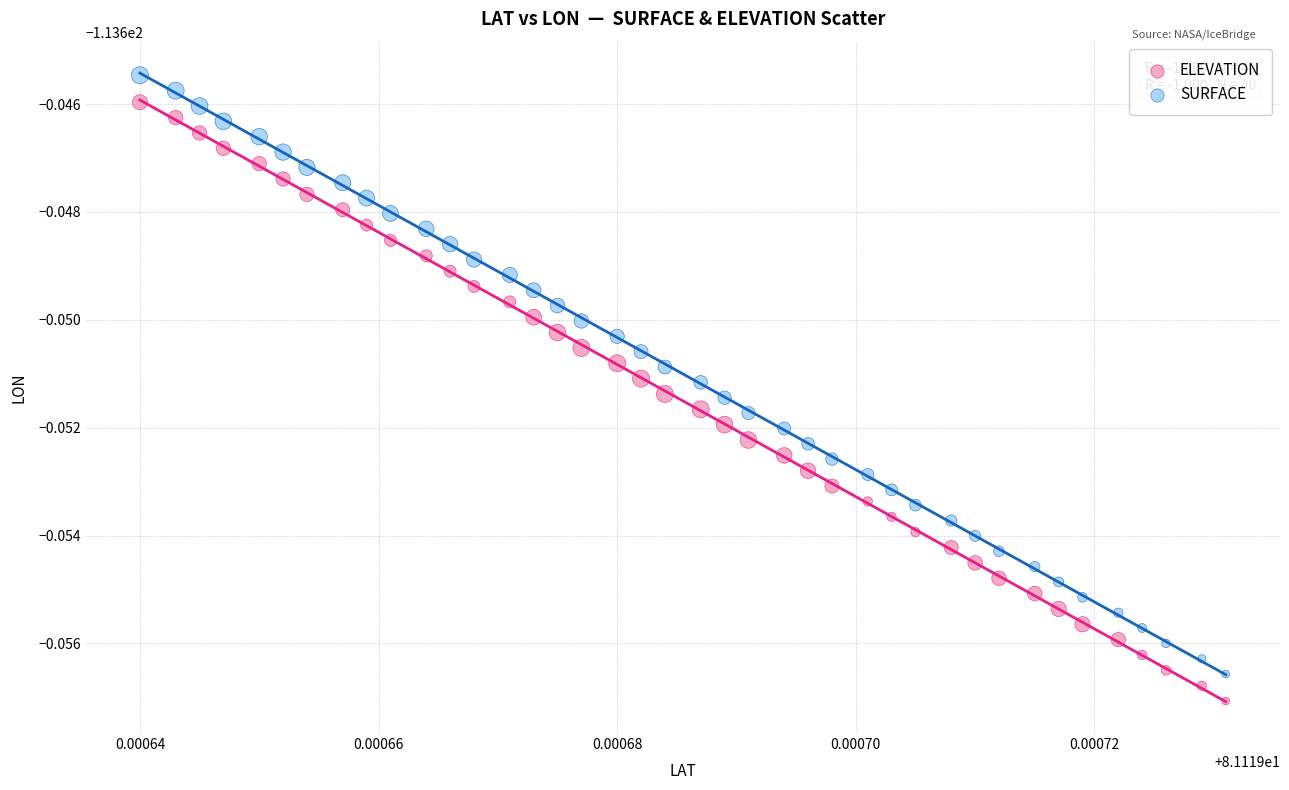

Which series contains the lowest Y value?

SURFACE